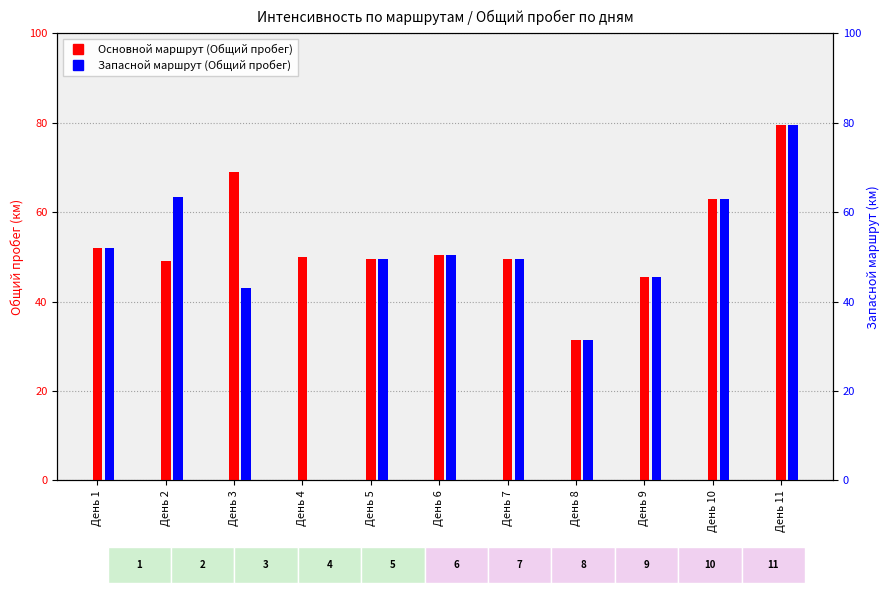

The Основной маршрут (Общий пробег) series shows 63.0 at День 10. True or false?

True